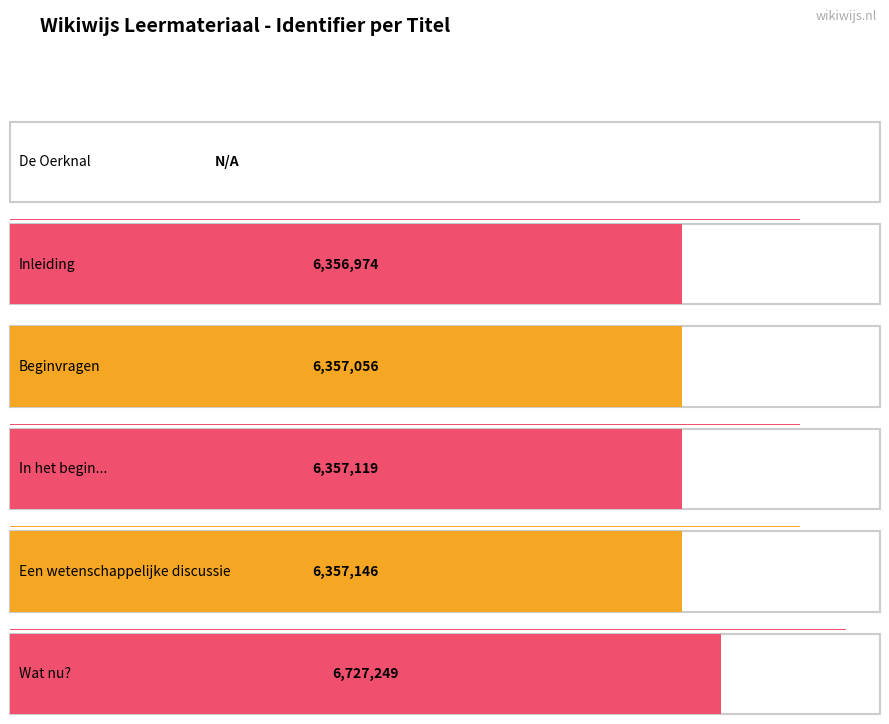

What is the value of the 4th bar from the left?

6357119